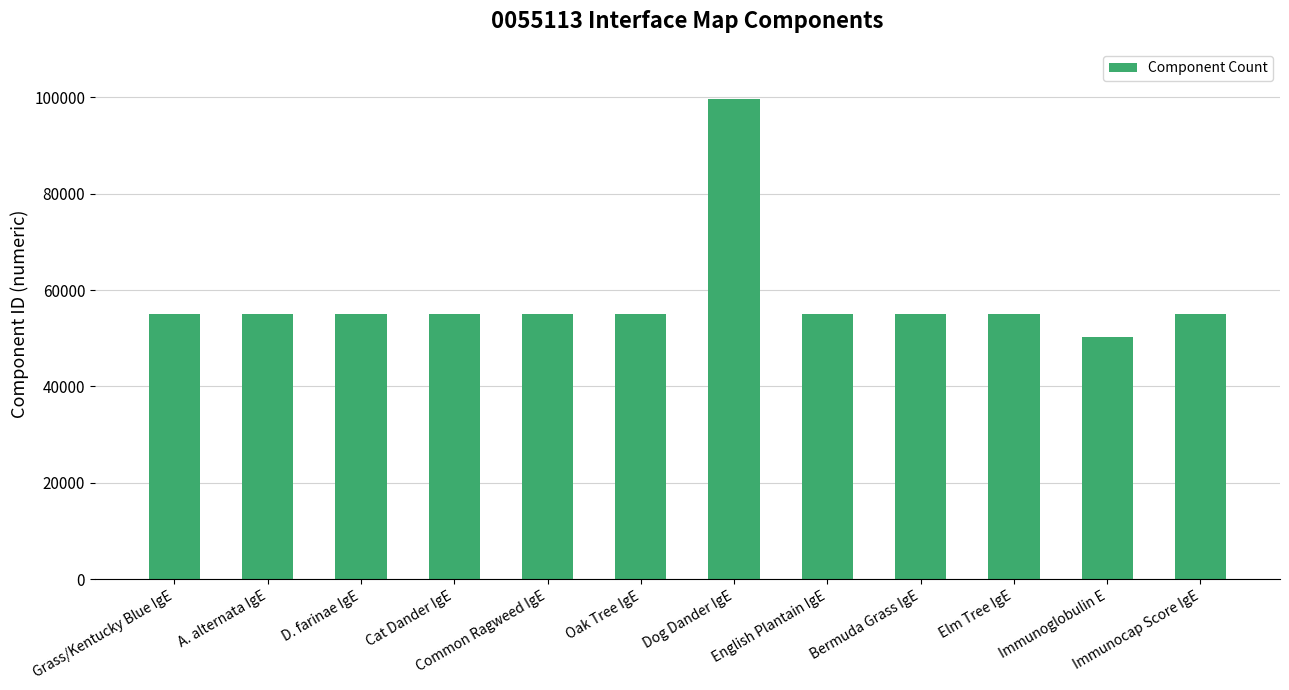

How many data points does each series have?

12